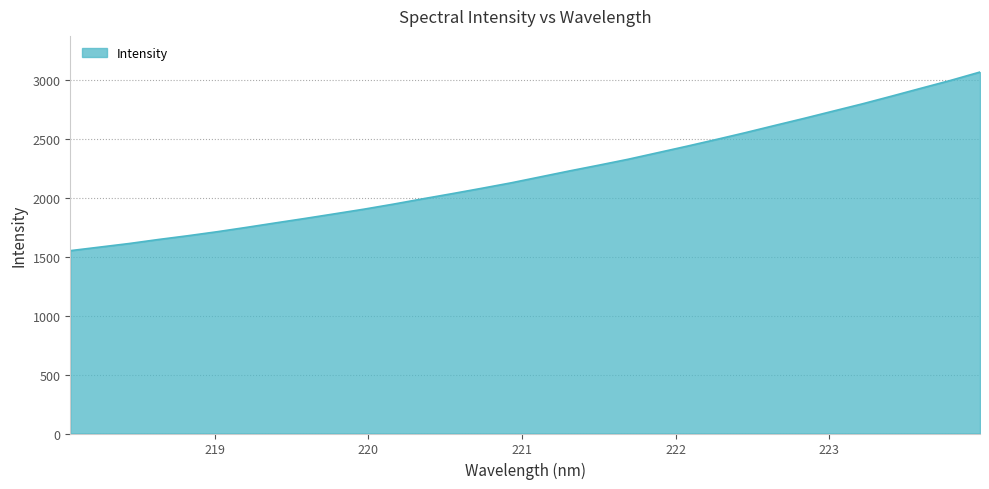

What is the maximum value shown in the chart?

3065.8